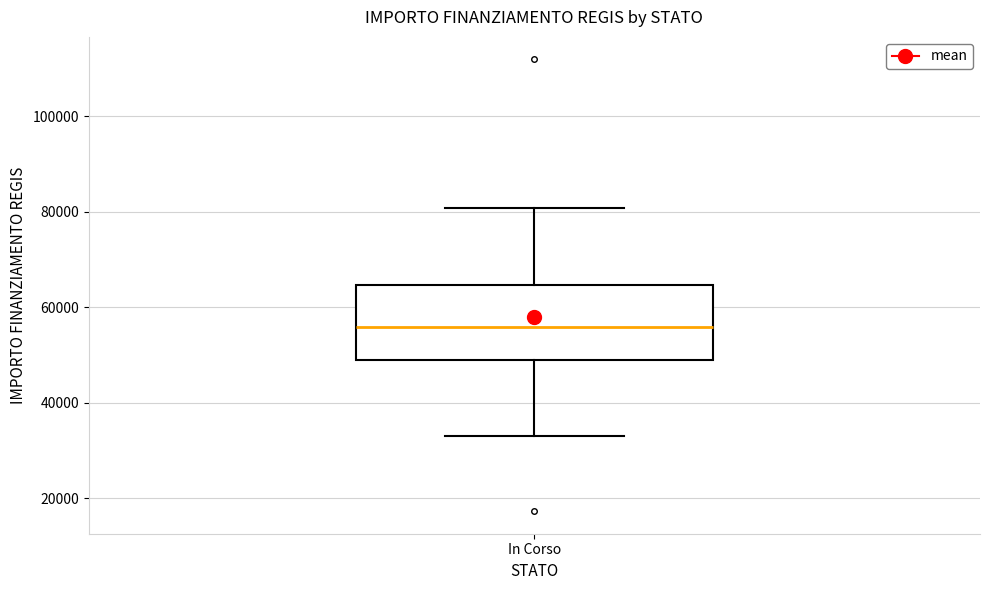

Read this box plot against the y-axis: the position of the median line, the range covered by the box, and the ends of both whiskers. The values are not printed on the chart, so give them approximately, as read against the axis.

median 56000, box 50000 to 64000, whiskers 32000 to 80000